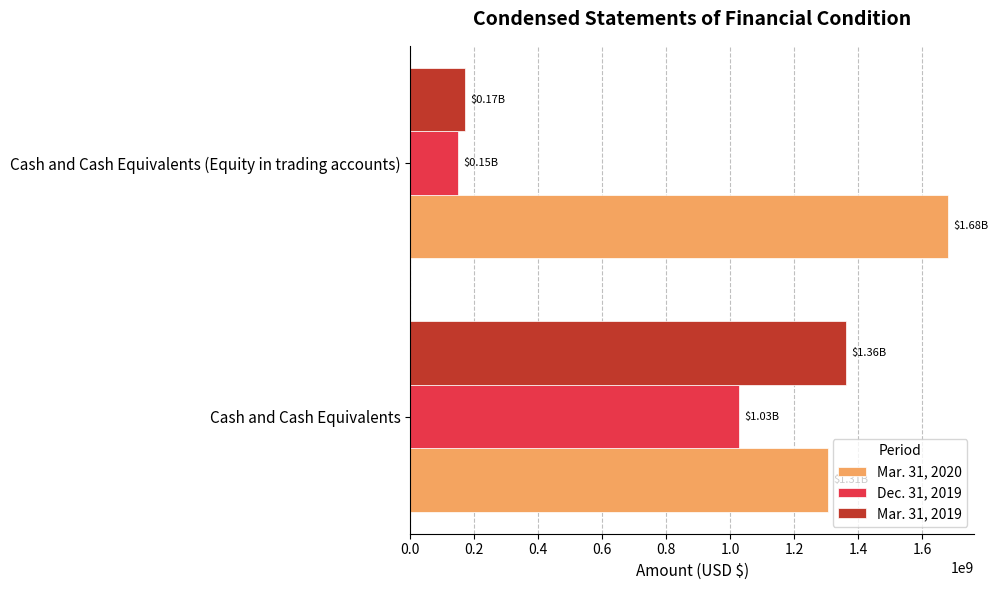

What are all the series names shown in the legend?

Mar. 31, 2020, Dec. 31, 2019, Mar. 31, 2019